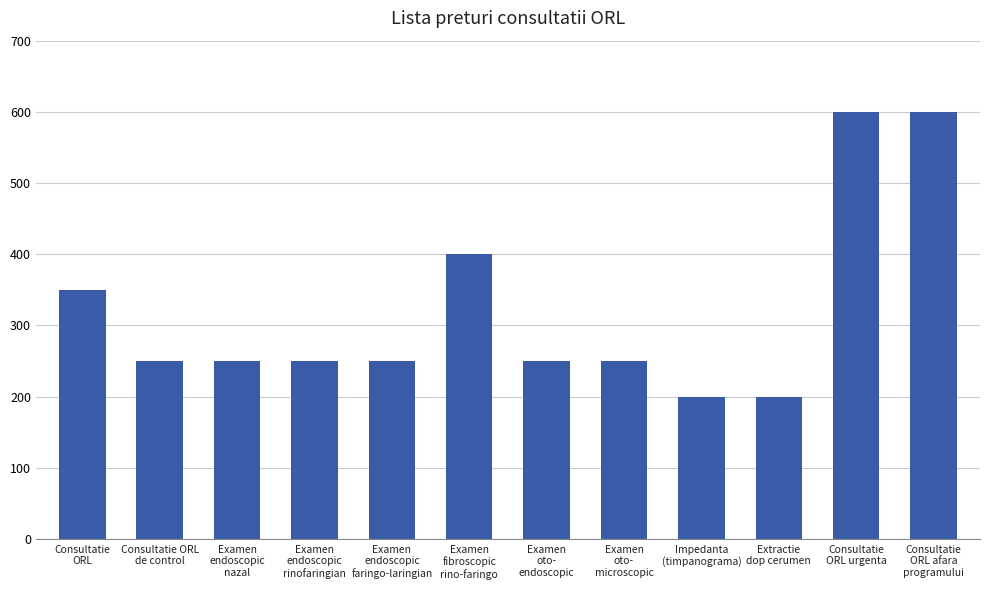

What is the value of the 7th bar from the left?

250